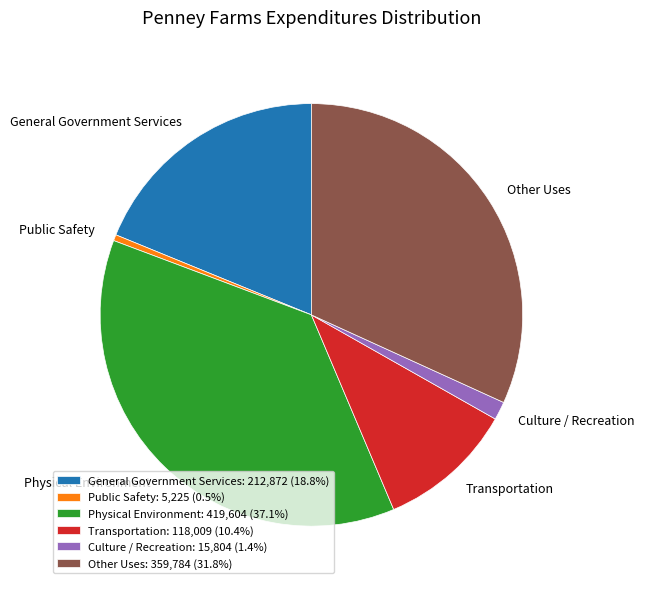

Is the sum of Physical Environment and General Government Services greater than half?

Yes